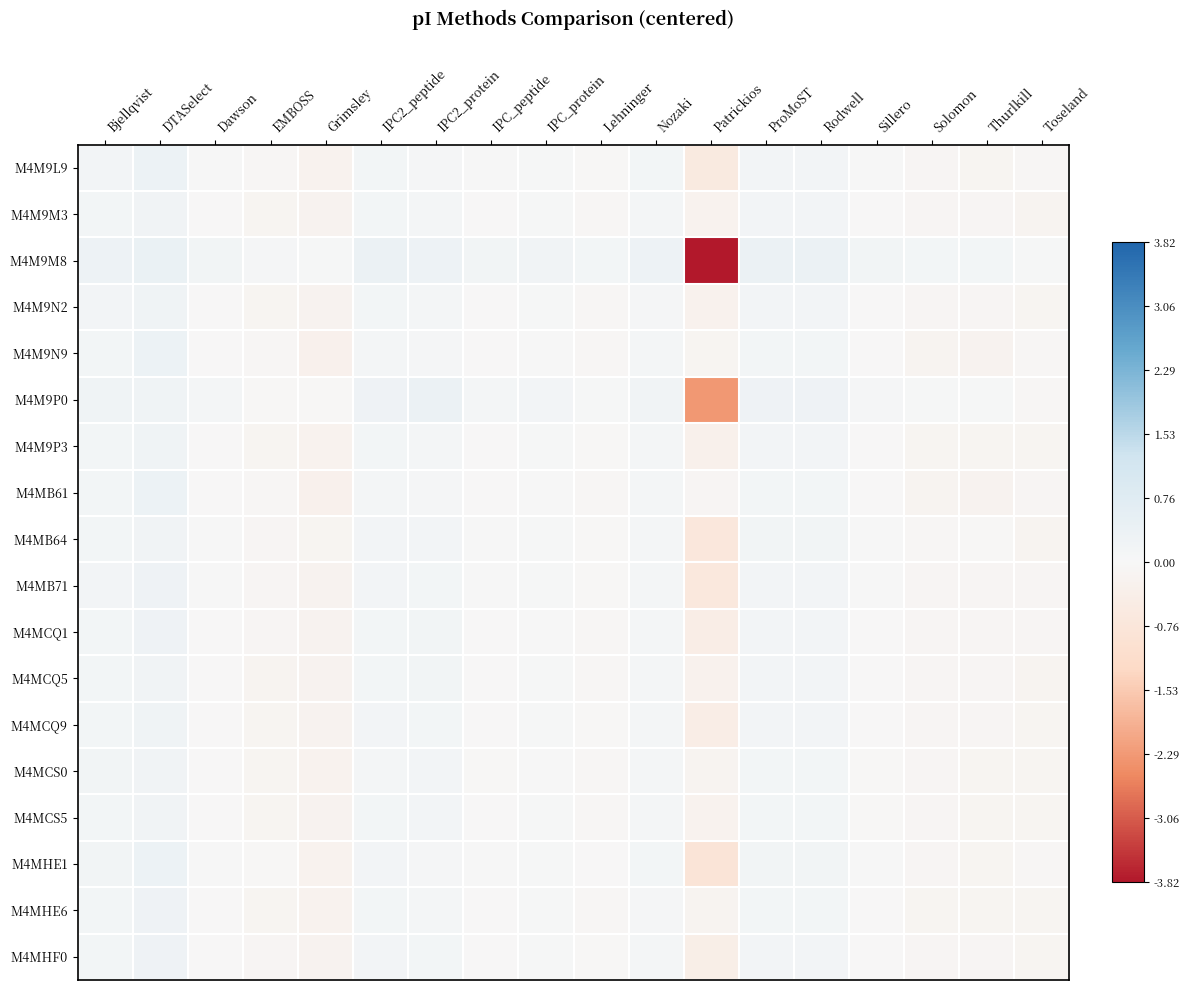

Which label corresponds to the largest value in the chart?

DTASelect